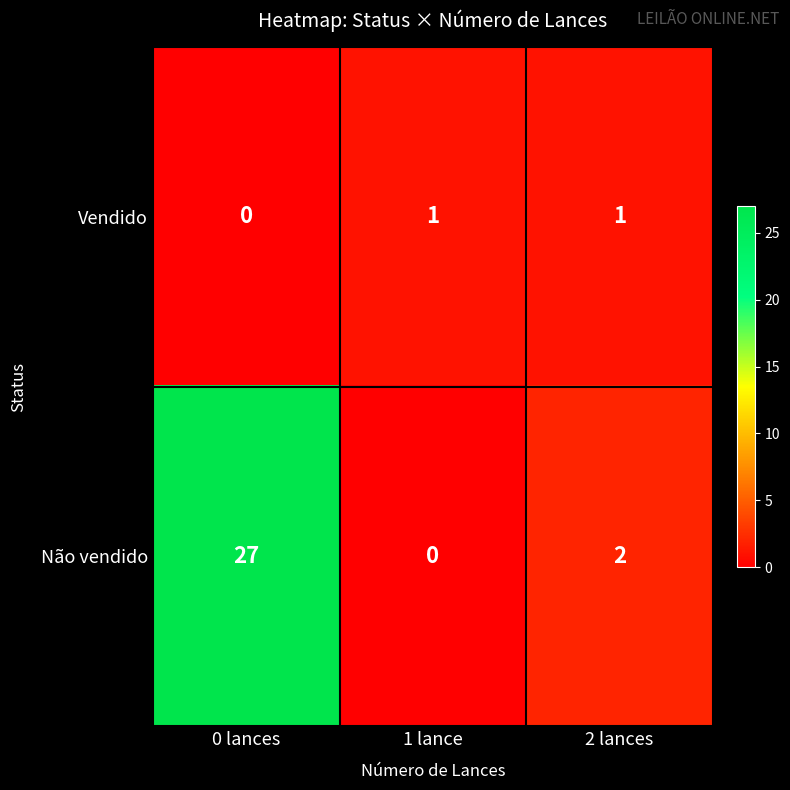

Between 0 lances and 1 lance, which series saw the biggest shift?

Não vendido